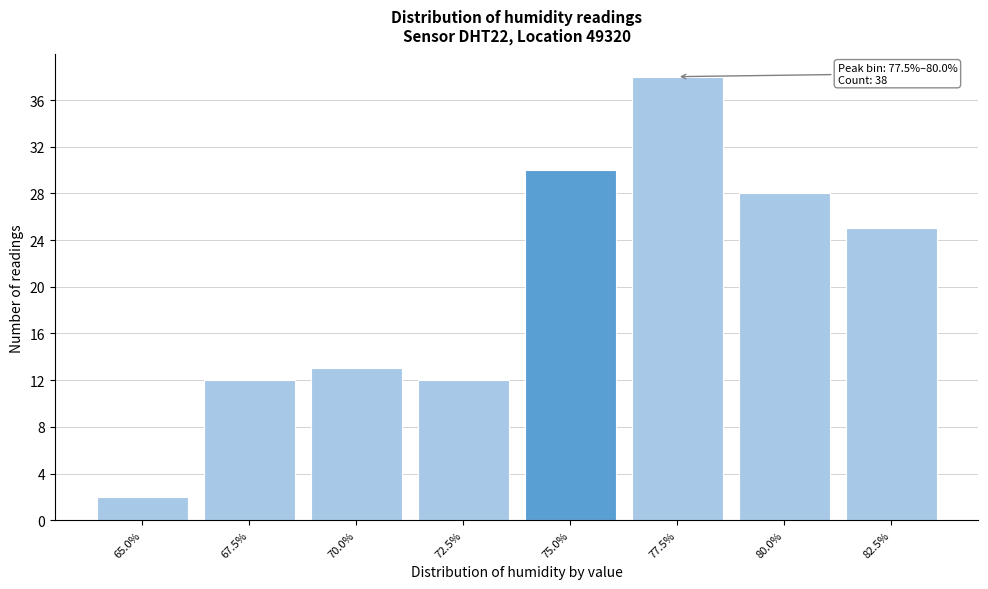

Reading left to right, list all the values displayed in this chart.

2	12	13	12	30	38	28	25